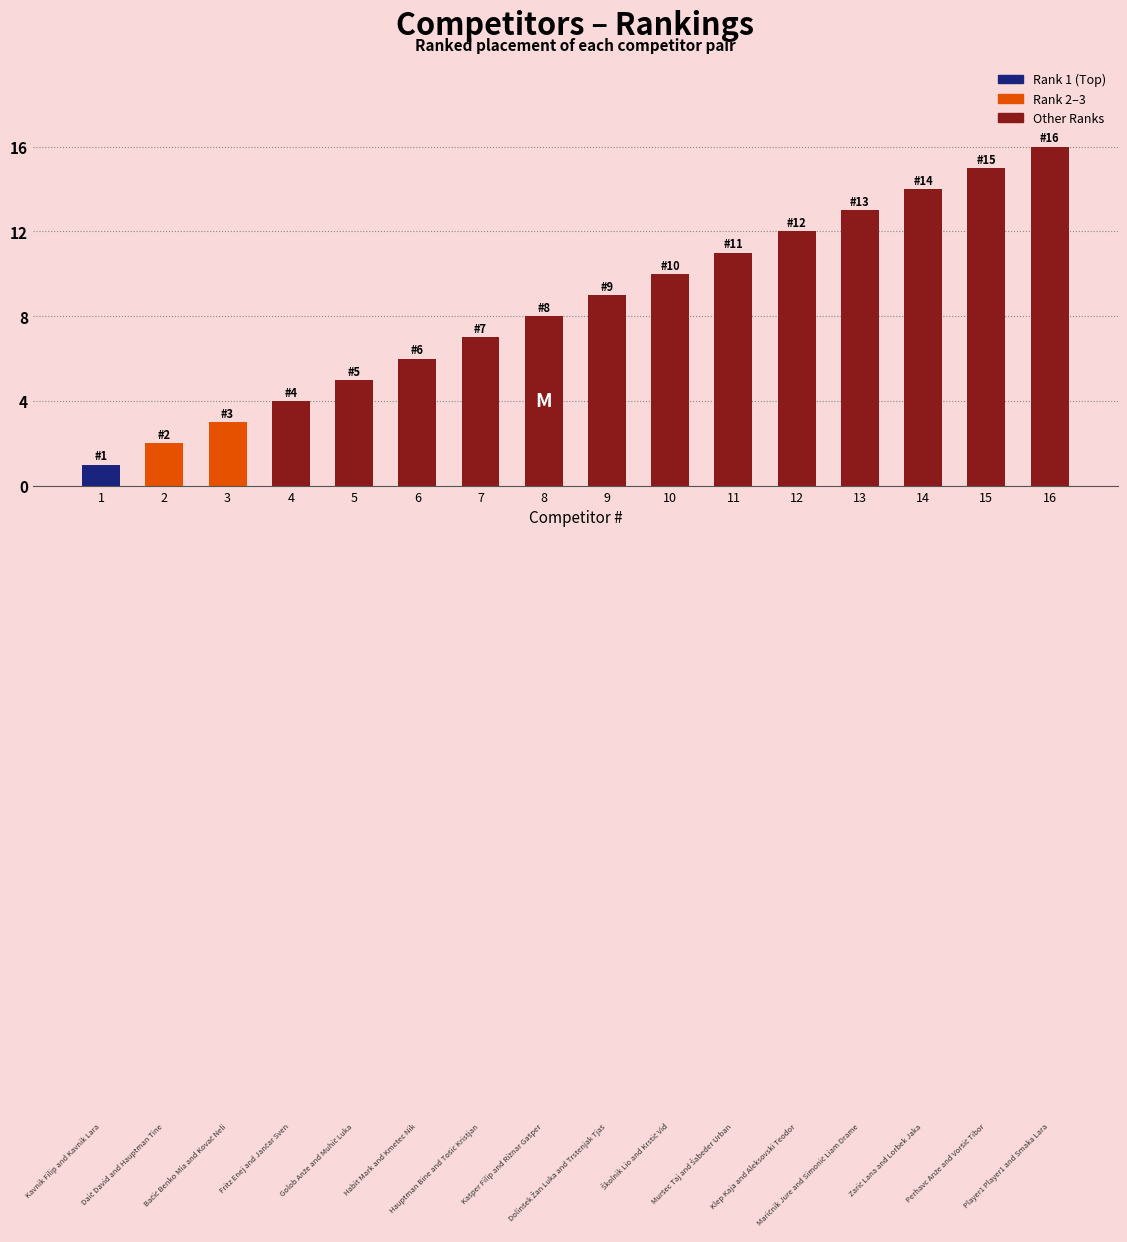

What is the change in value from 4 to 9?

+5